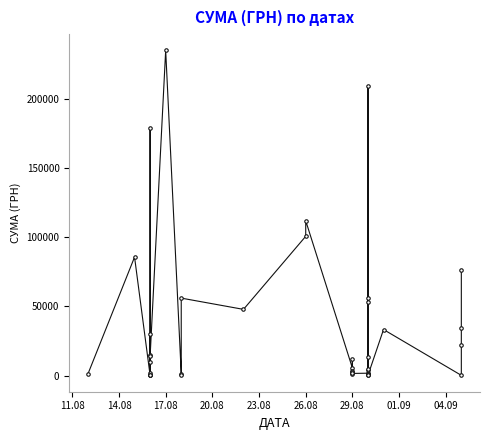

True or false: the data has more than 2 interior local peaks.

True